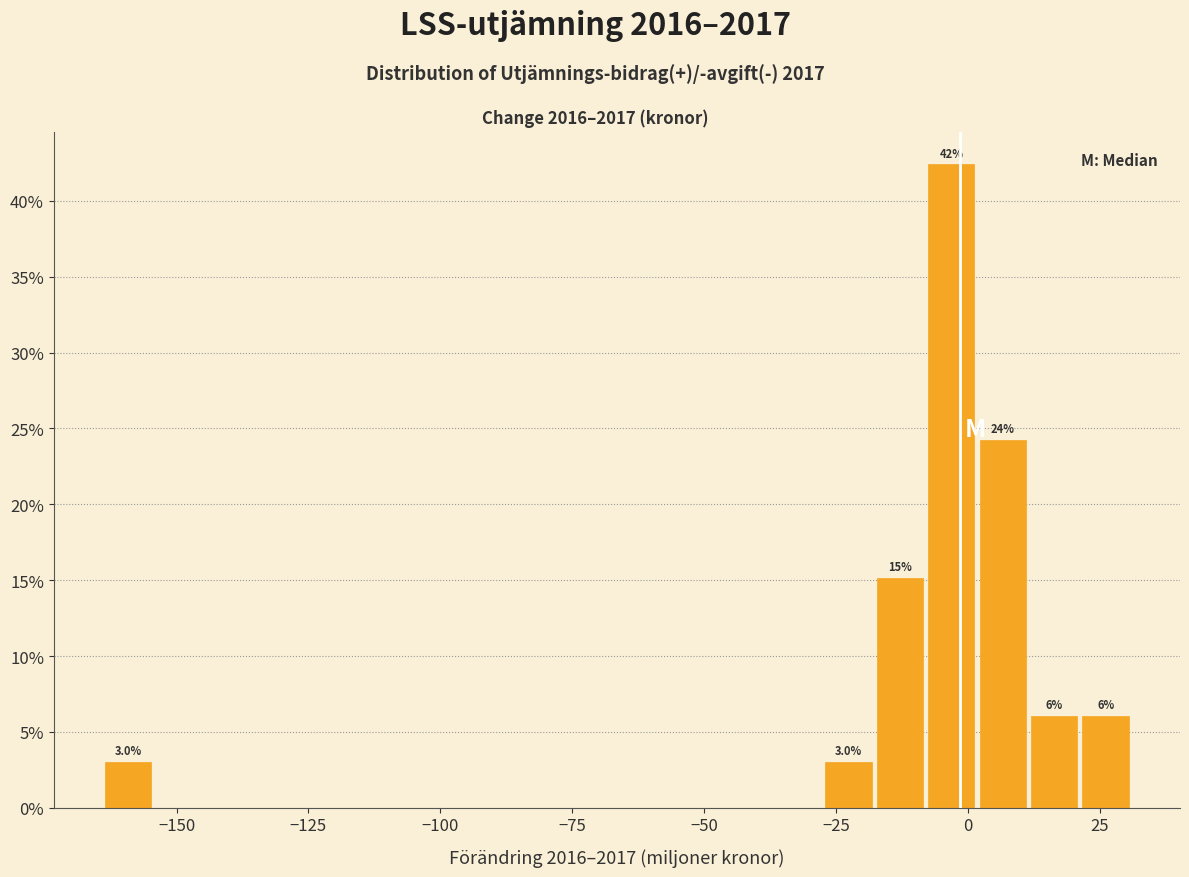

Read against the x-axis, roughly where is the centre of the tallest bar?

-5